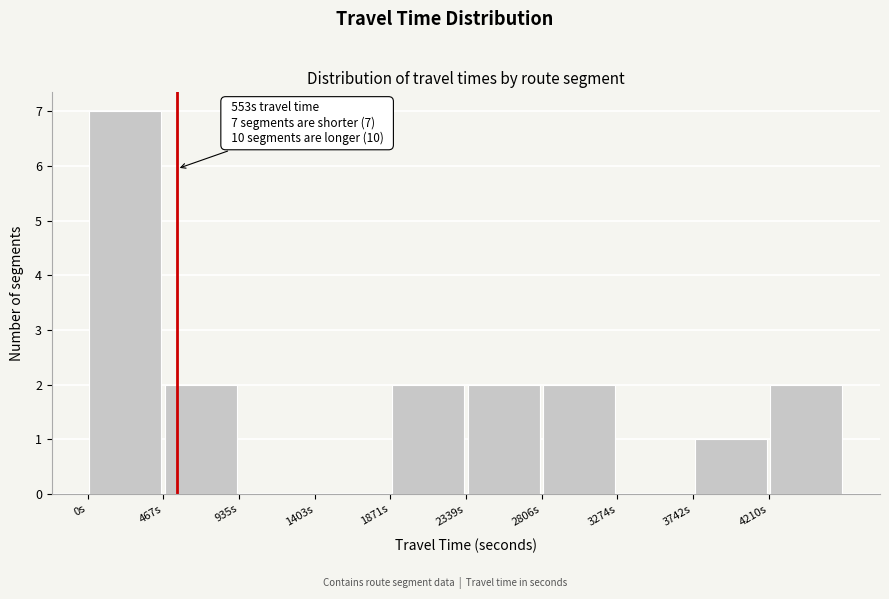

Over which range of the x-axis is the bar tallest?

0 to 450